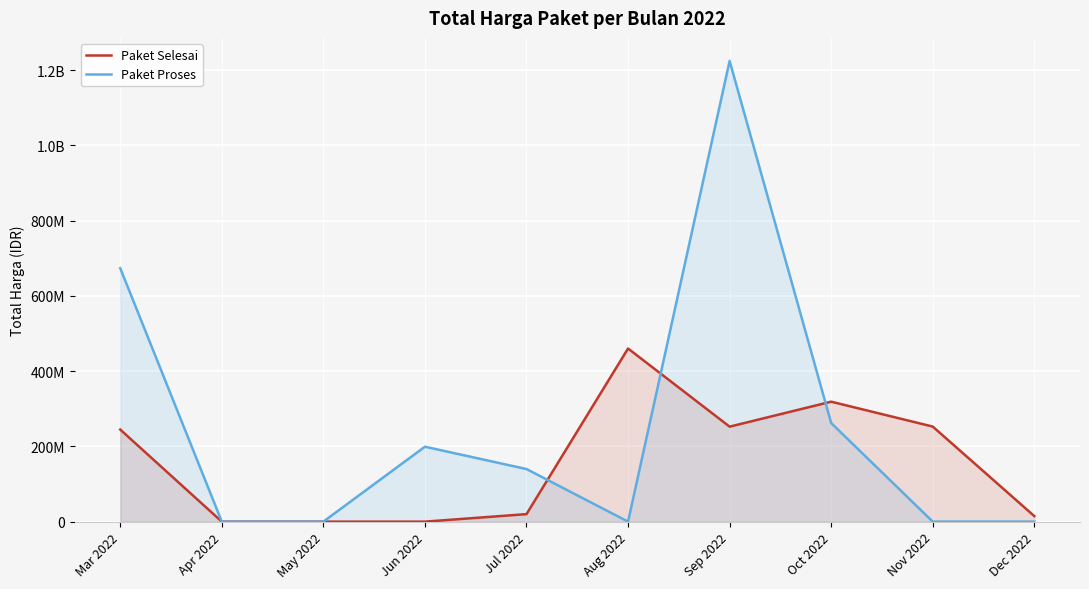

What is the difference between the maximum and second lowest values in the Paket Selesai series?

460215000